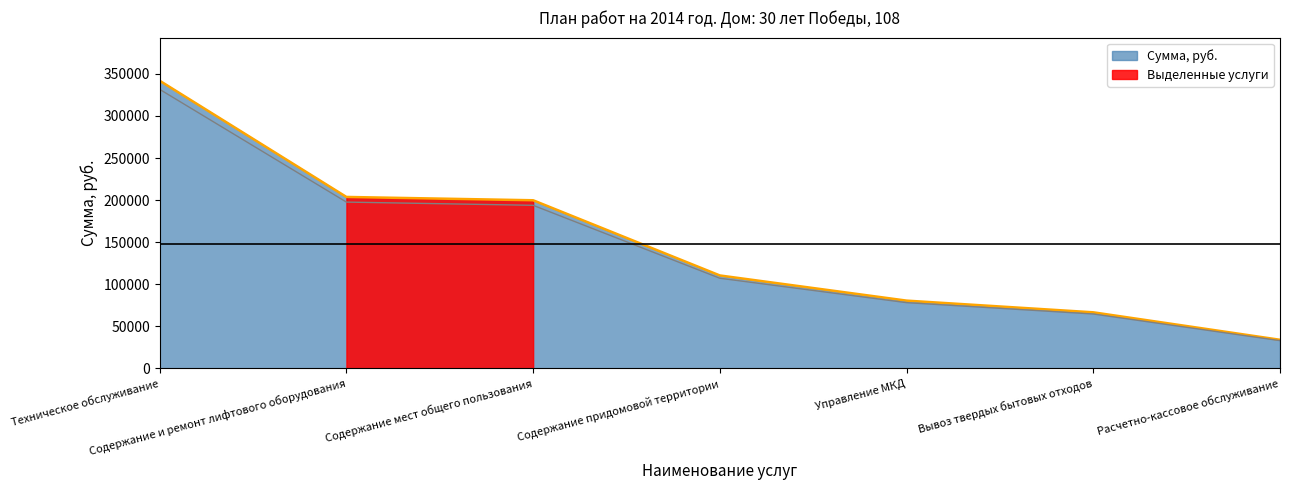

What is the sum of all values?

1036924.6